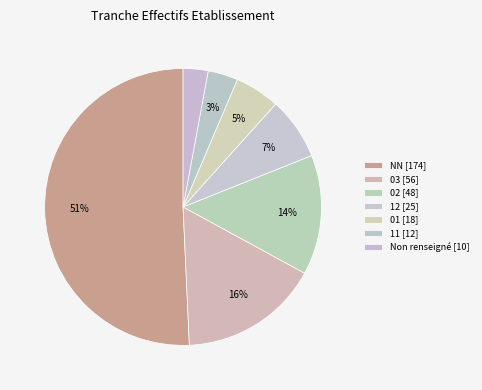

Count the number of slices in the pie.

7